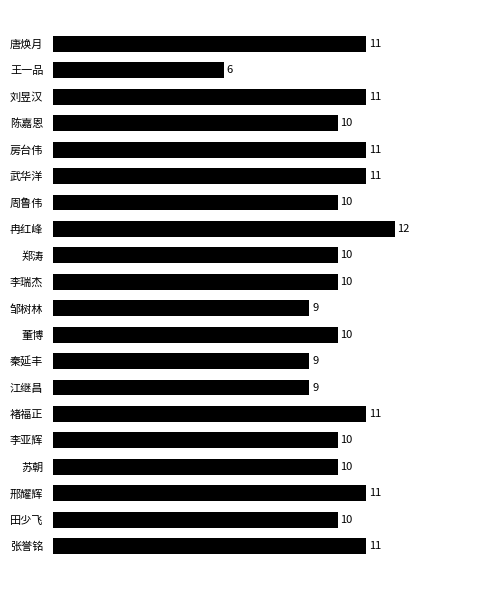

Approximately how many times larger is the value at 陈嘉恩 compared to 李亚辉?

1.0